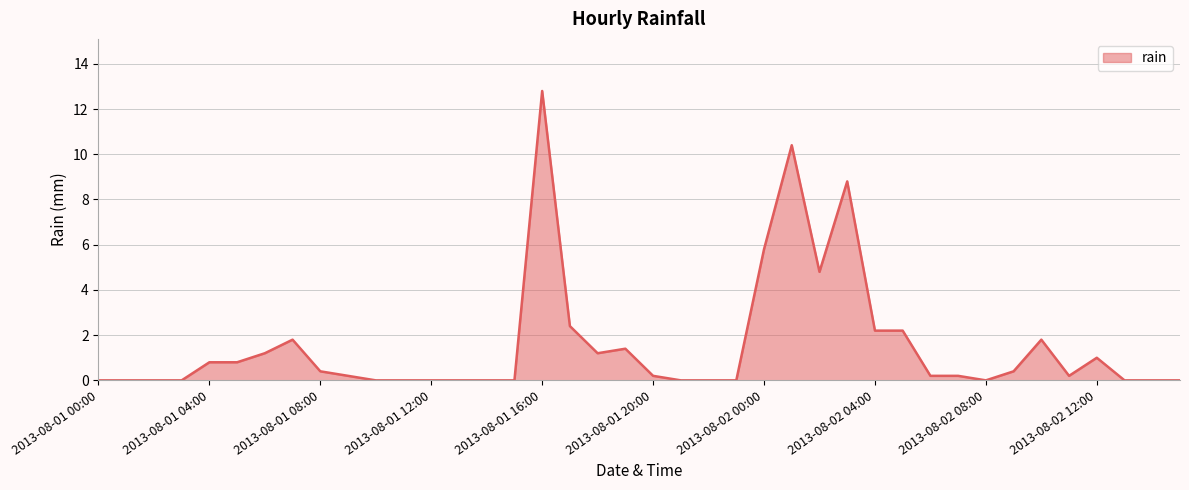

Reading left to right, extract all data points from this chart.

0.0	0.0	0.0	0.0	0.8	0.8	1.2	1.8	0.4	0.2	0.0	0.0	0.0	0.0	0.0	0.0	12.8	2.4	1.2	1.4	0.2	0.0	0.0	0.0	5.8	10.4	4.8	8.8	2.2	2.2	0.2	0.2	0.0	0.4	1.8	0.2	1.0	0.0	0.0	0.0